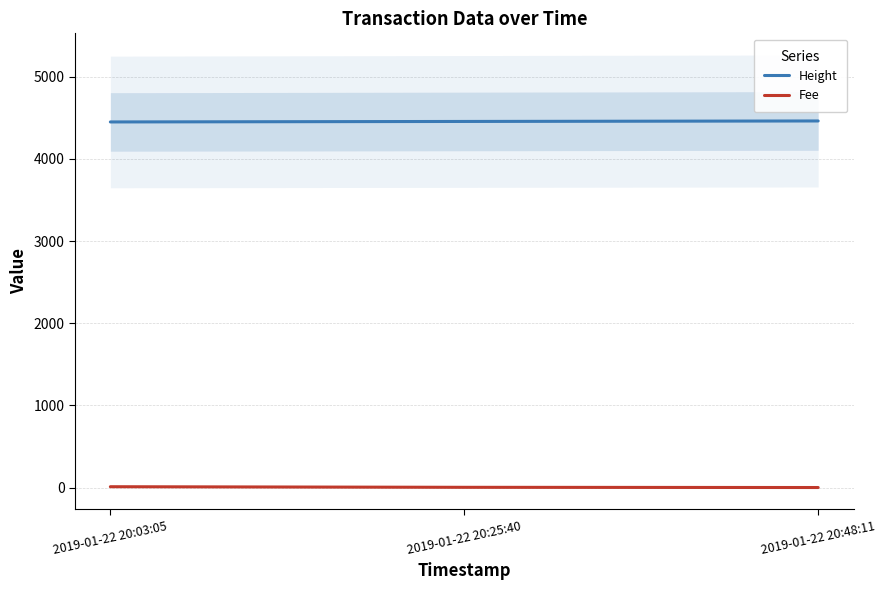

At 2019-01-22 20:03:05, list the series in order from largest to smallest.

Height, Fee